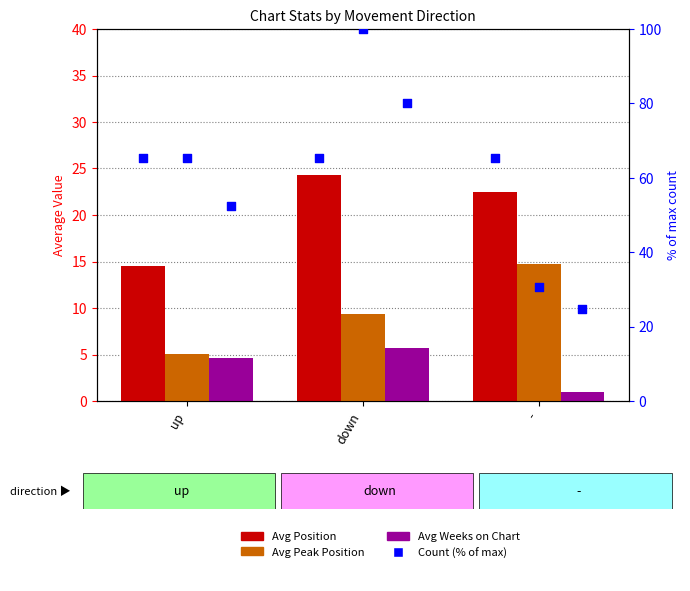

Which series contains the lowest Y value?

Avg Weeks on Chart